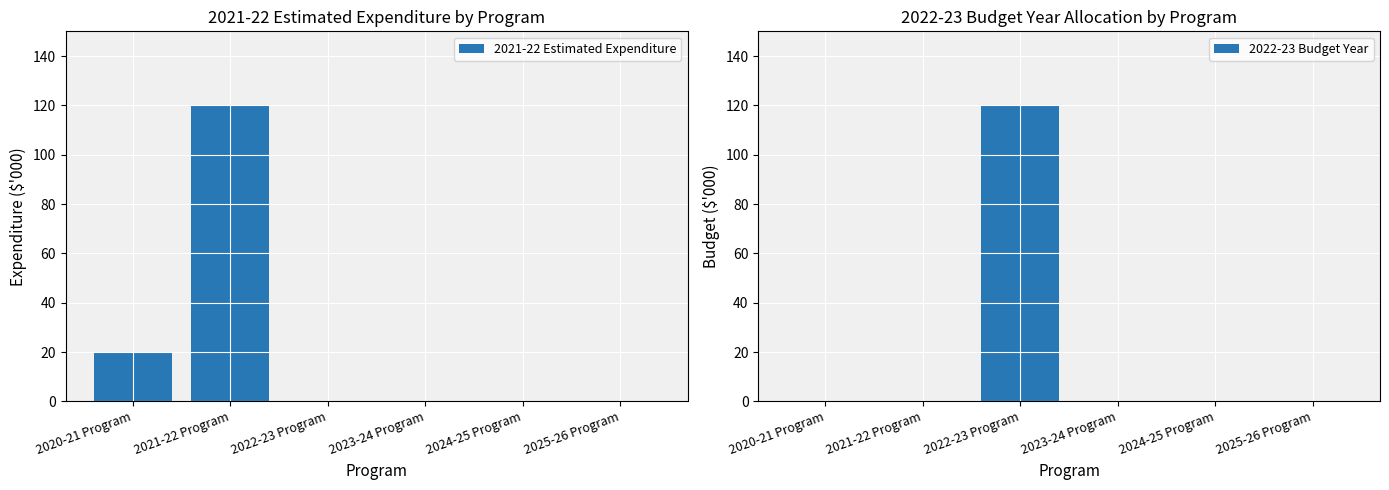

List the series in order of their peak value, highest first.

2021-22 Estimated Expenditure, 2022-23 Budget Year